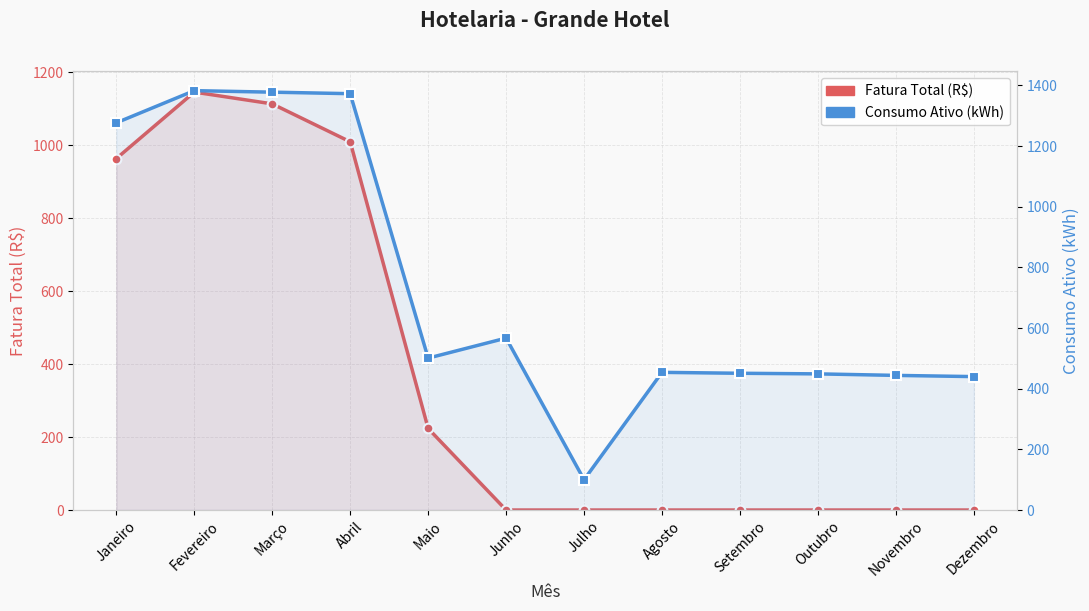

Read the Consumo Ativo (kWh) value at Janeiro.

1277.0